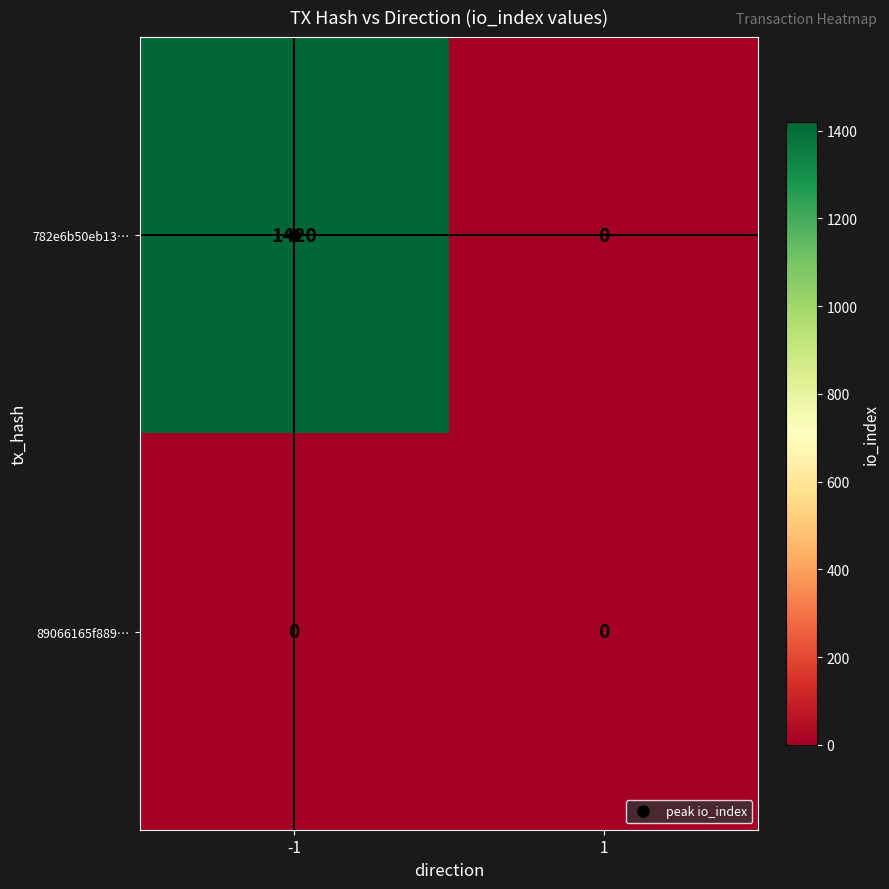

Which series has the widest spread of values?

782e6b50eb13…